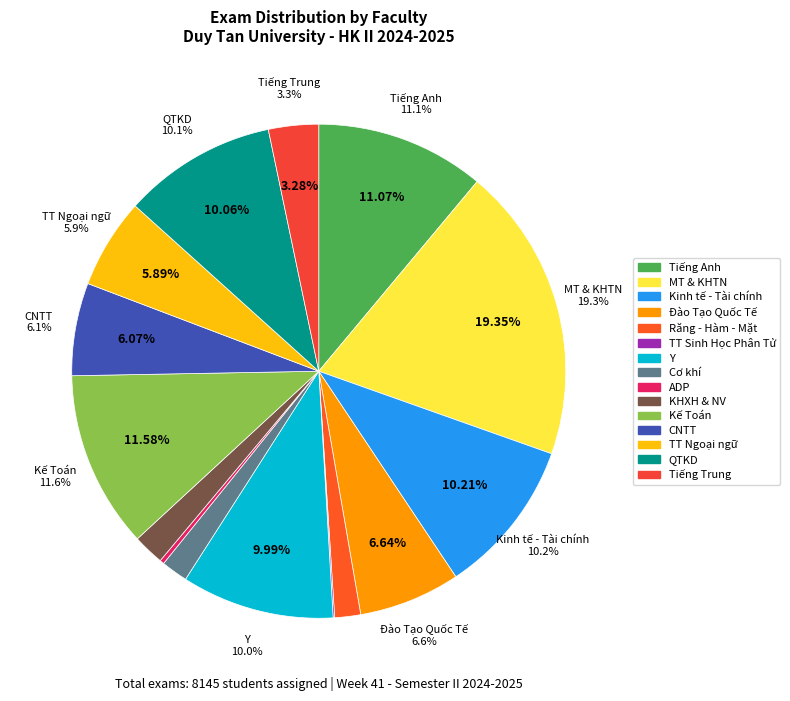

True or false: Cơ khí accounts for 2% of the total.

True